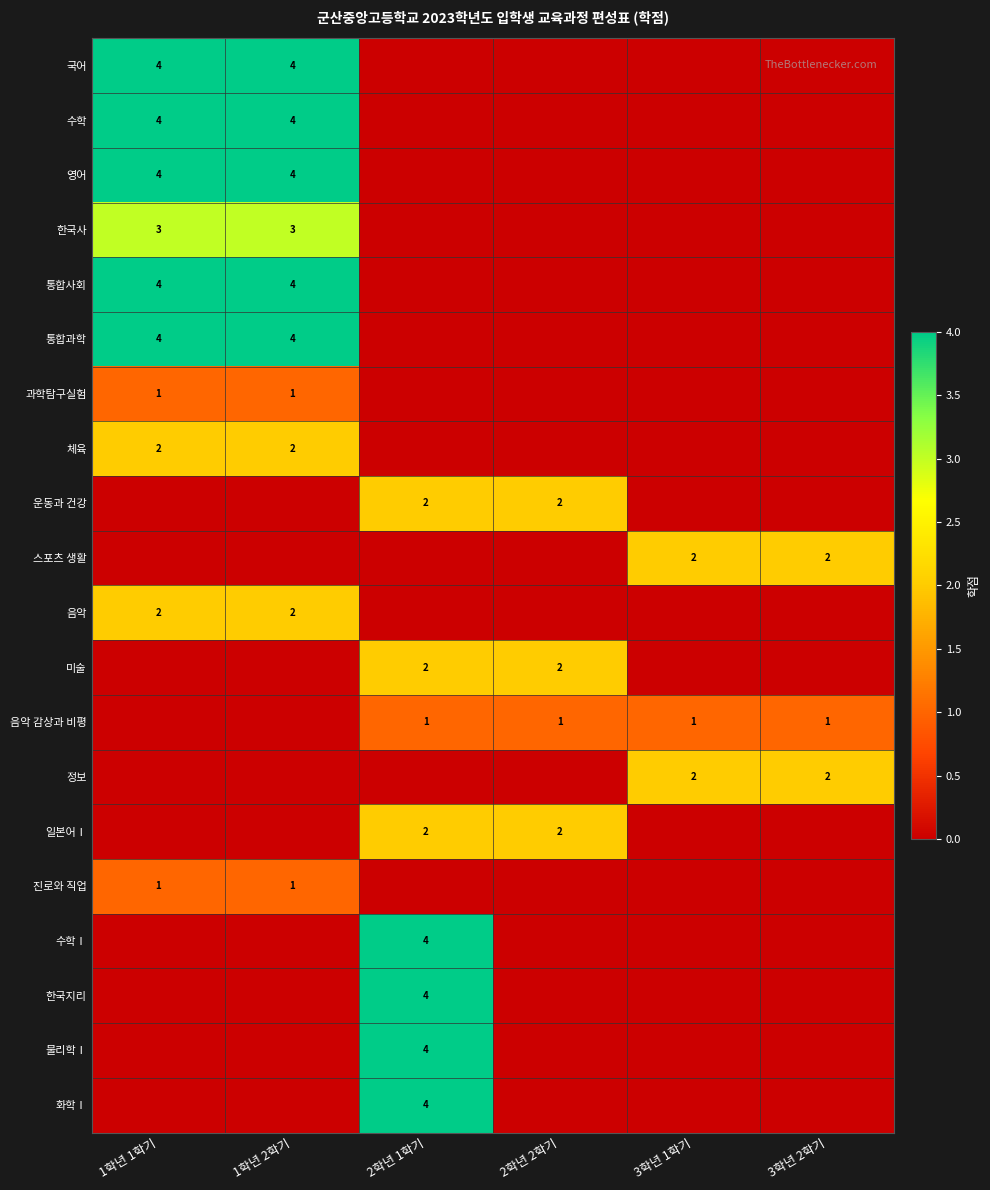

True or false: 수학 has a value of 4 at 1학년 1학기.

True